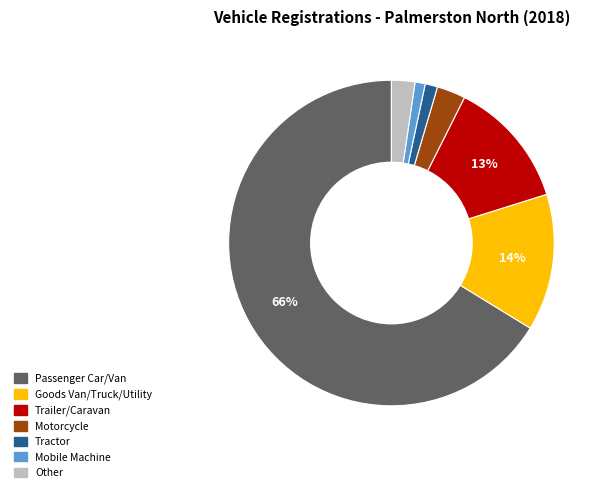

Is there a majority slice in this chart?

Yes